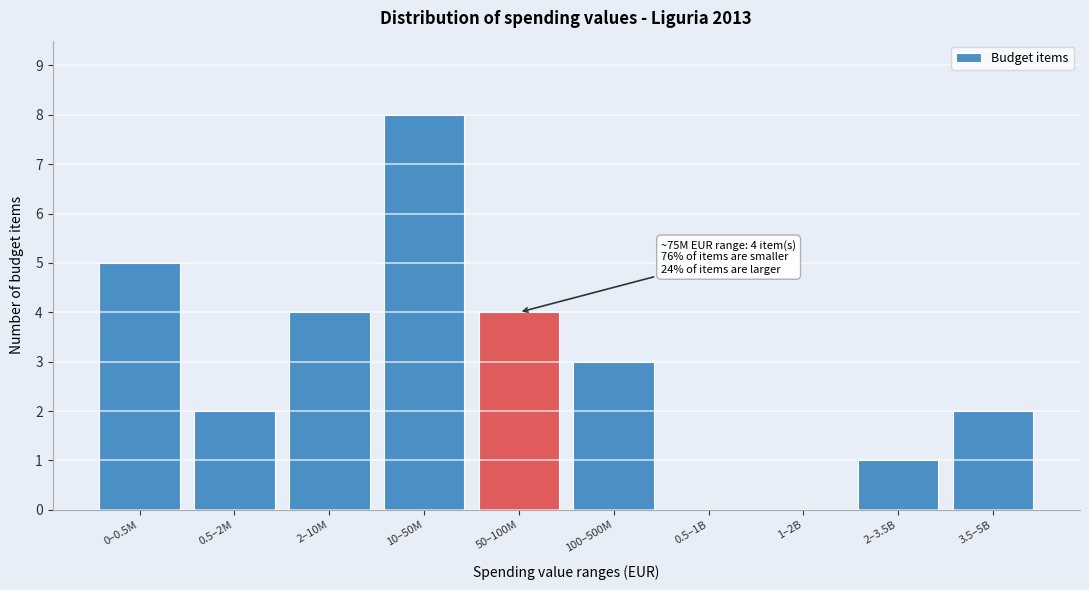

Reading left to right, list all the values displayed in this chart.

0–0.5M=5	0.5–2M=2	2–10M=4	10–50M=8	50–100M=4	100–500M=3	0.5–1B=0	1–2B=0	2–3.5B=1	3.5–5B=2